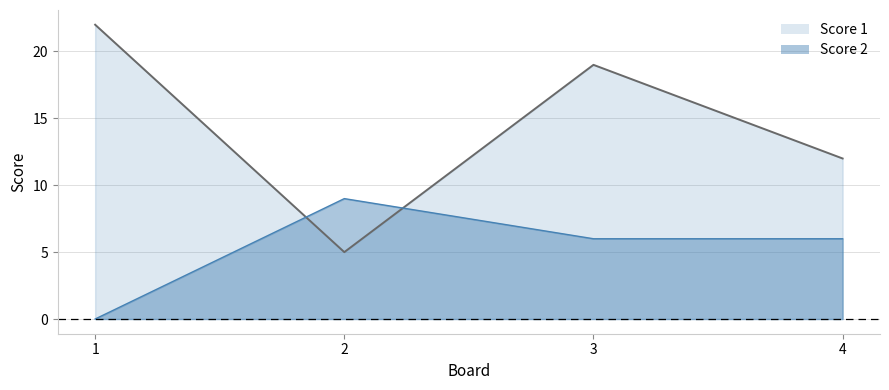

What is the average value of the Score 2 series?

5